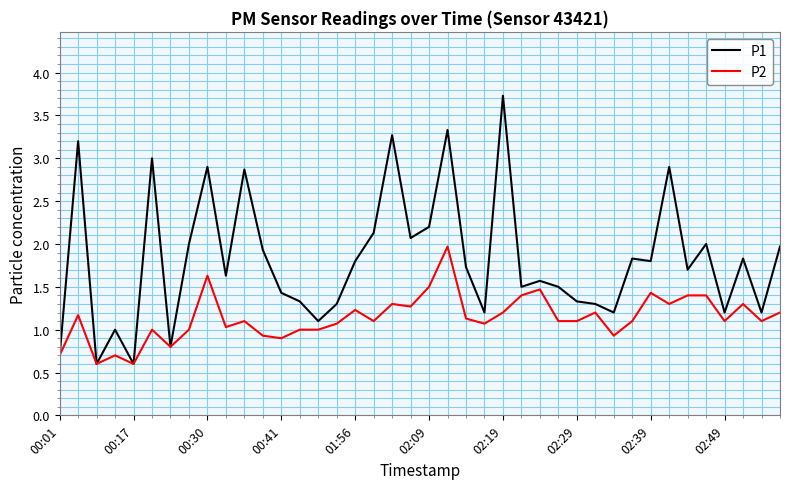

Reading right to left, list all the values displayed in this chart.

P1: 2.0	1.2	1.8	1.2	2.0	1.7	2.9	1.8	1.8	1.2	1.3	1.3	1.5	1.6	1.5	3.7	1.2	1.7	3.3	2.2	2.1	3.3	2.1	1.8	1.3	1.1	1.3	1.4	1.9	2.9	1.6	2.9	2.0	0.8	3.0	0.6	1.0	0.6	3.2	0.7
P2: 1.2	1.1	1.3	1.1	1.4	1.4	1.3	1.4	1.1	0.9	1.2	1.1	1.1	1.5	1.4	1.2	1.1	1.1	2.0	1.5	1.3	1.3	1.1	1.2	1.1	1.0	1.0	0.9	0.9	1.1	1.0	1.6	1.0	0.8	1.0	0.6	0.7	0.6	1.2	0.7